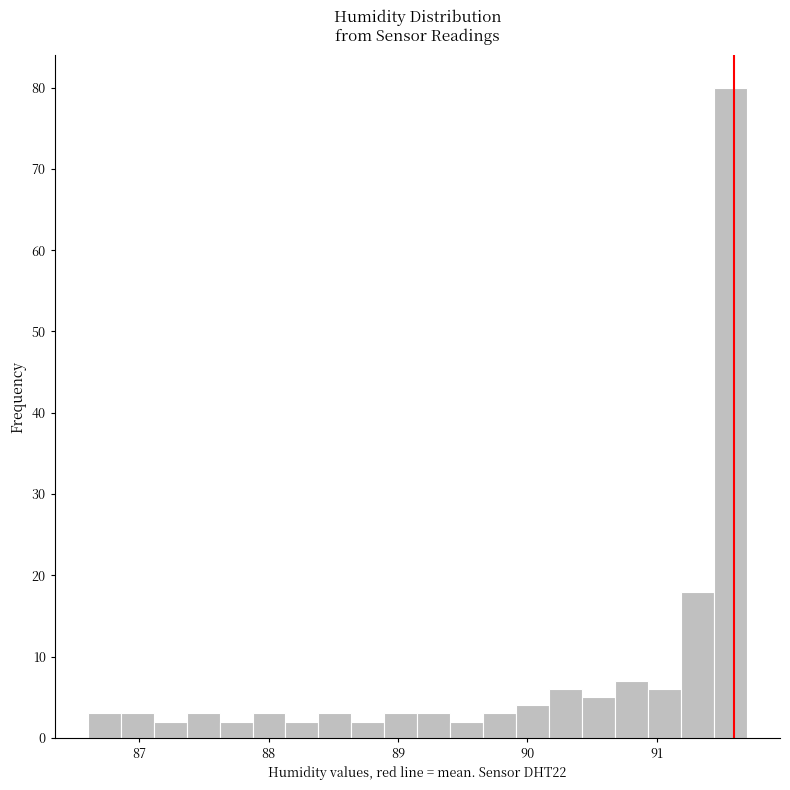

Around what value on the x-axis is the tallest bar? Give the approximate position of its centre, as read against the axis.

91.6